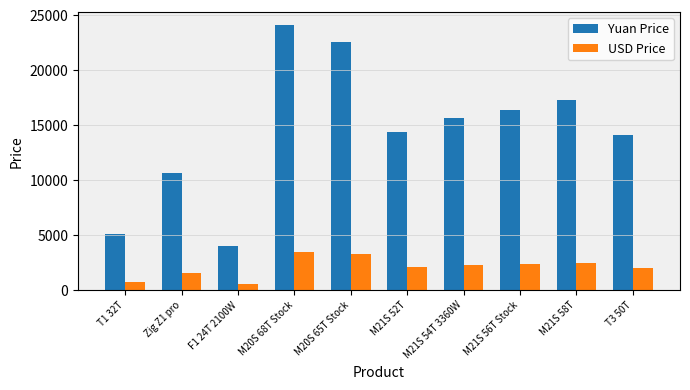

The Yuan Price series shows 14100.0 at T3 50T. True or false?

True